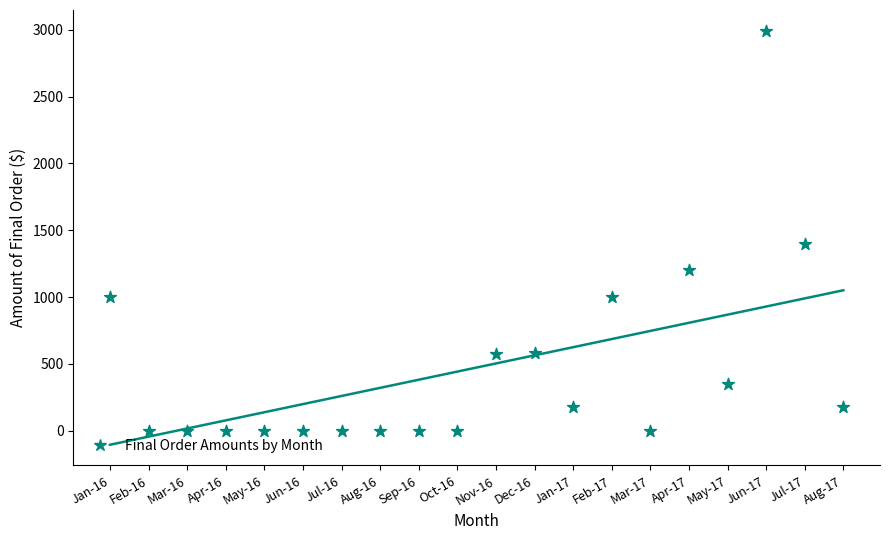

Between 2017-04 and 2017-08, which is larger?

2017-04